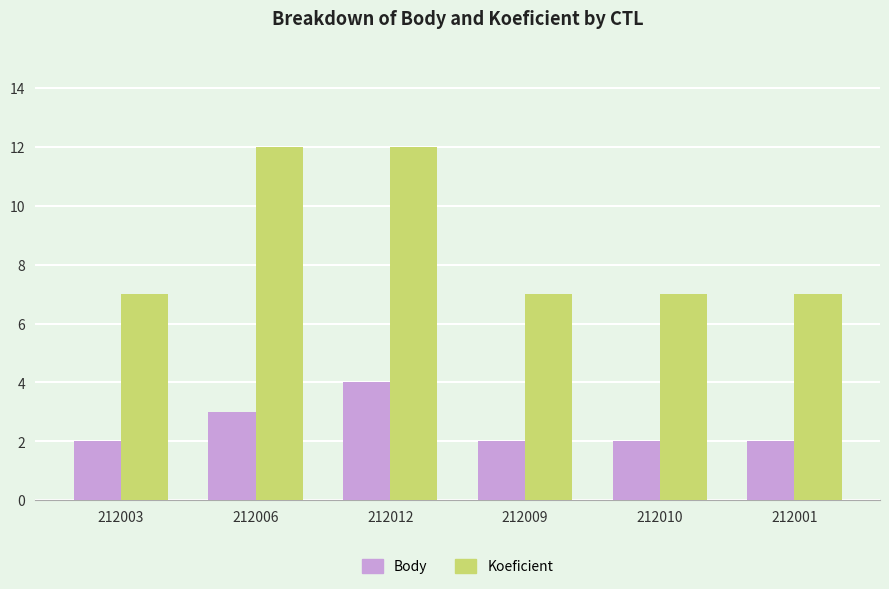

At which label does Body reach its peak?

212012